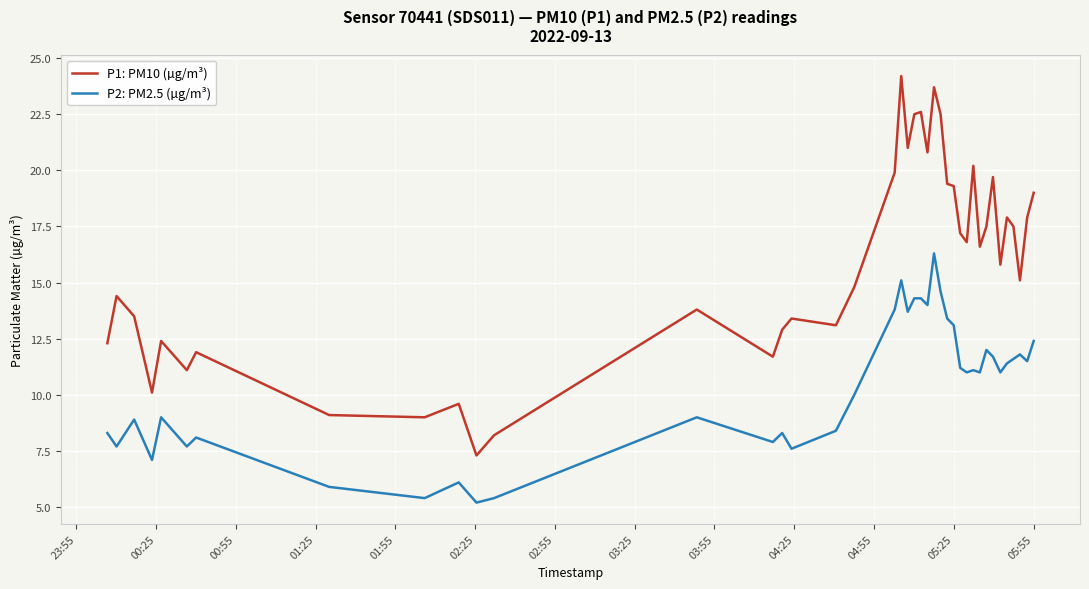

What is the difference between the maximum and minimum values in the P2: PM2.5 (µg/m³) series?

11.1